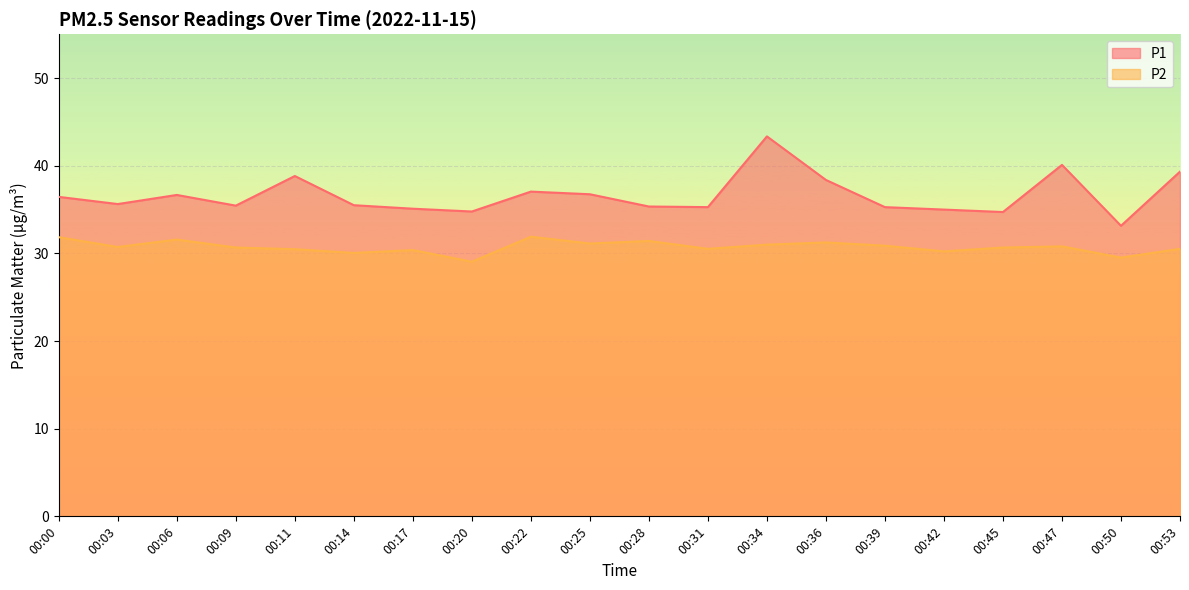

At how many categories does at least one series exceed 35?

16